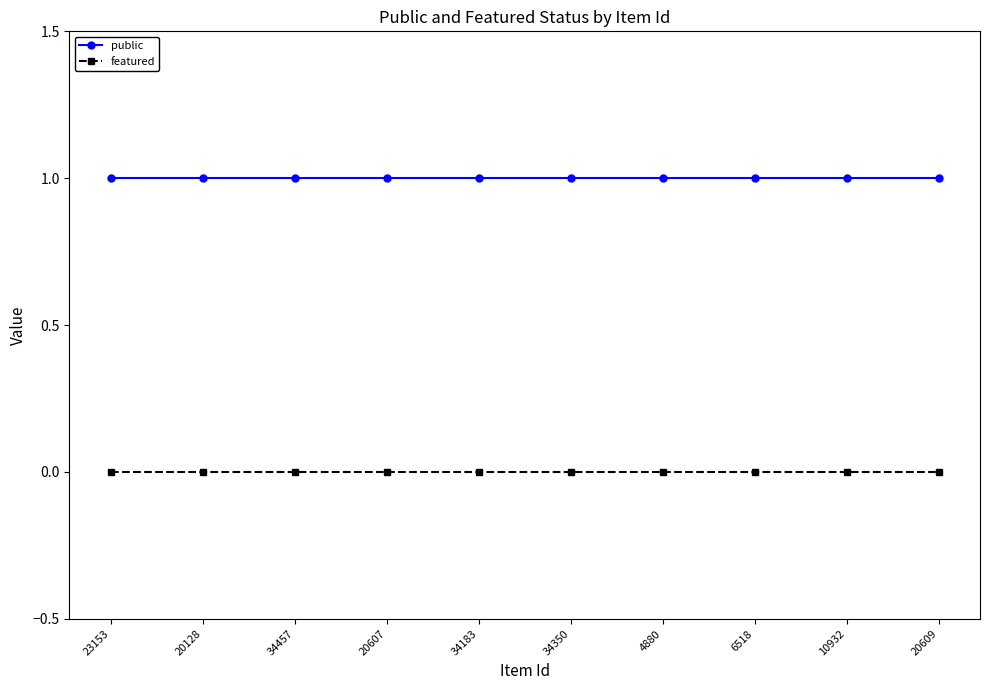

True or false: featured and public cross at least once.

False